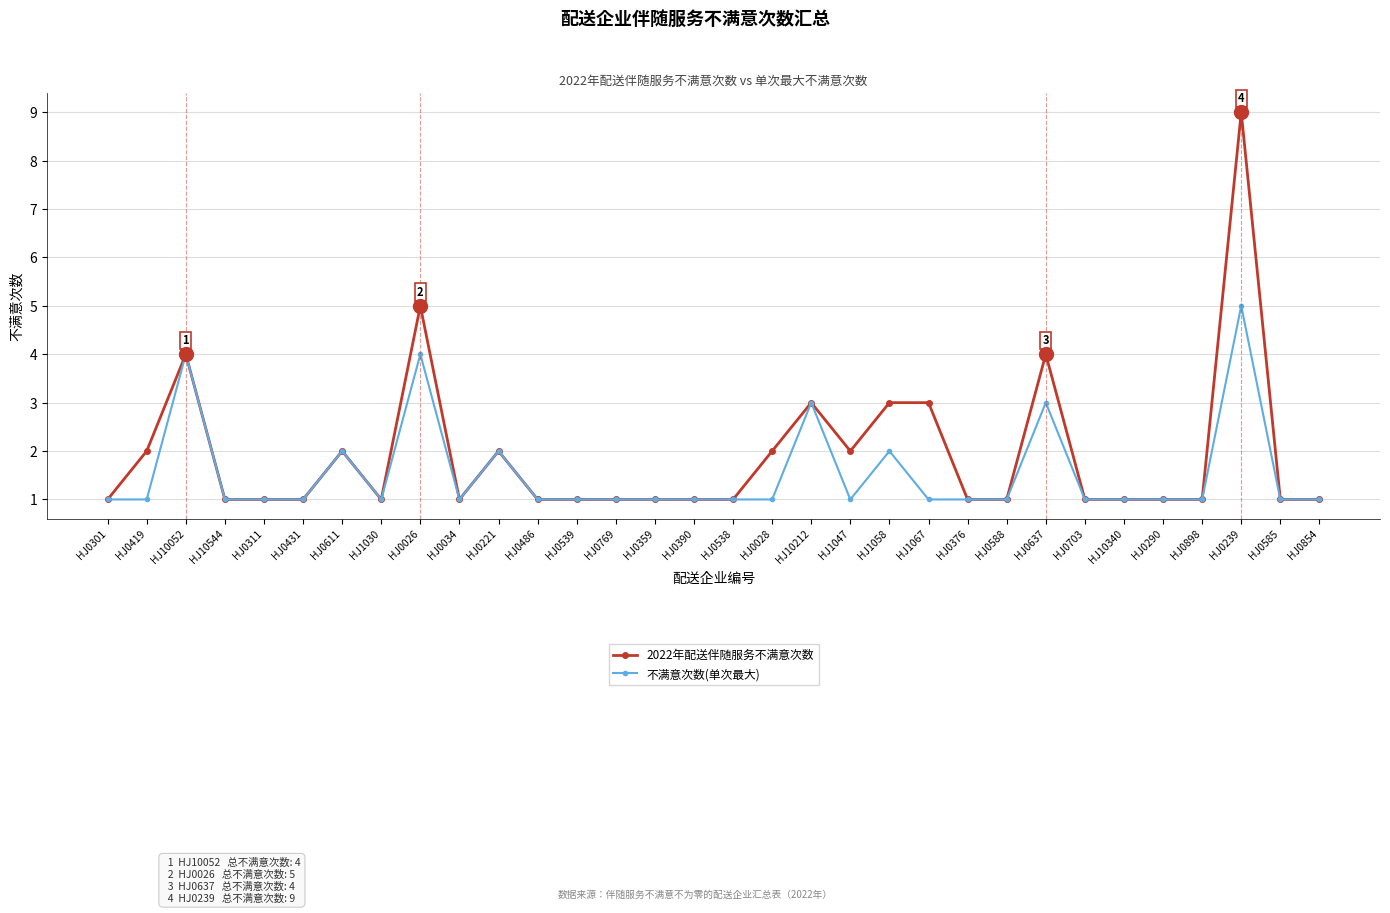

List the series in order of their peak value, lowest first.

不满意次数(单次最大), 2022年配送伴随服务不满意次数